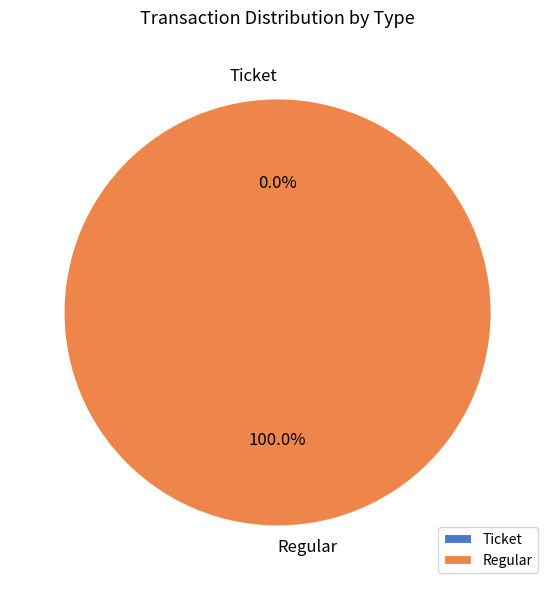

Is there any slice that represents more than half of the pie?

Yes